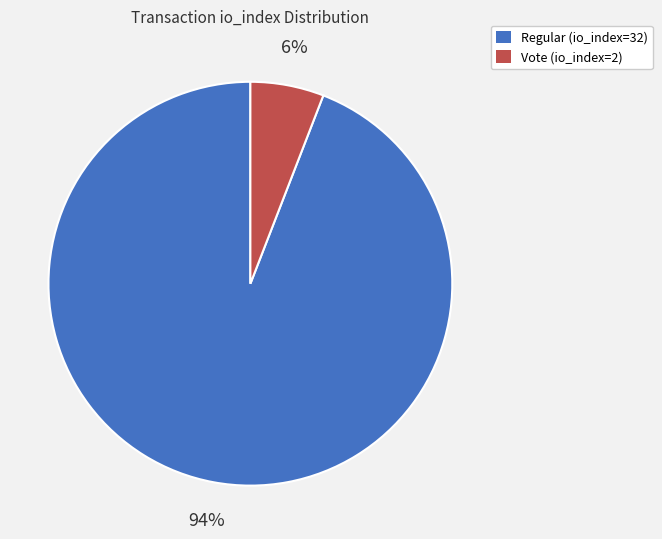

To the nearest percent, what percentage of the pie is Regular (io_index=32)?

94%